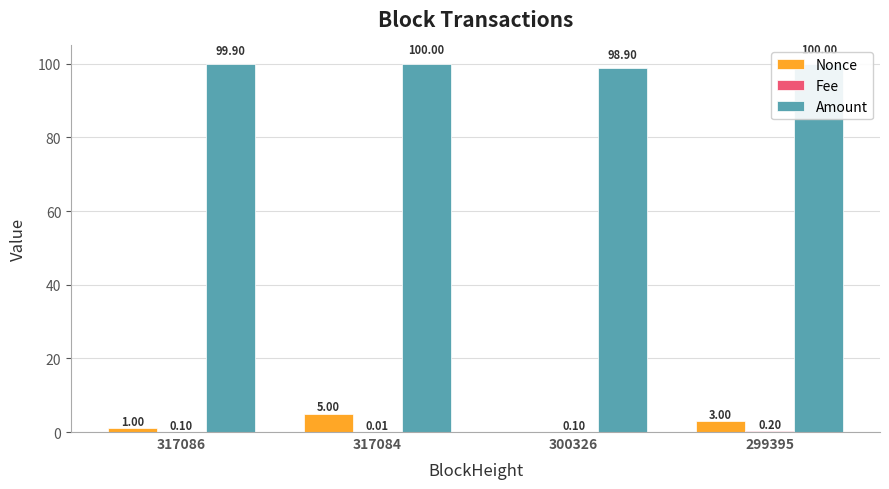

Is it true that Nonce equals 2.8 at 300326?

False